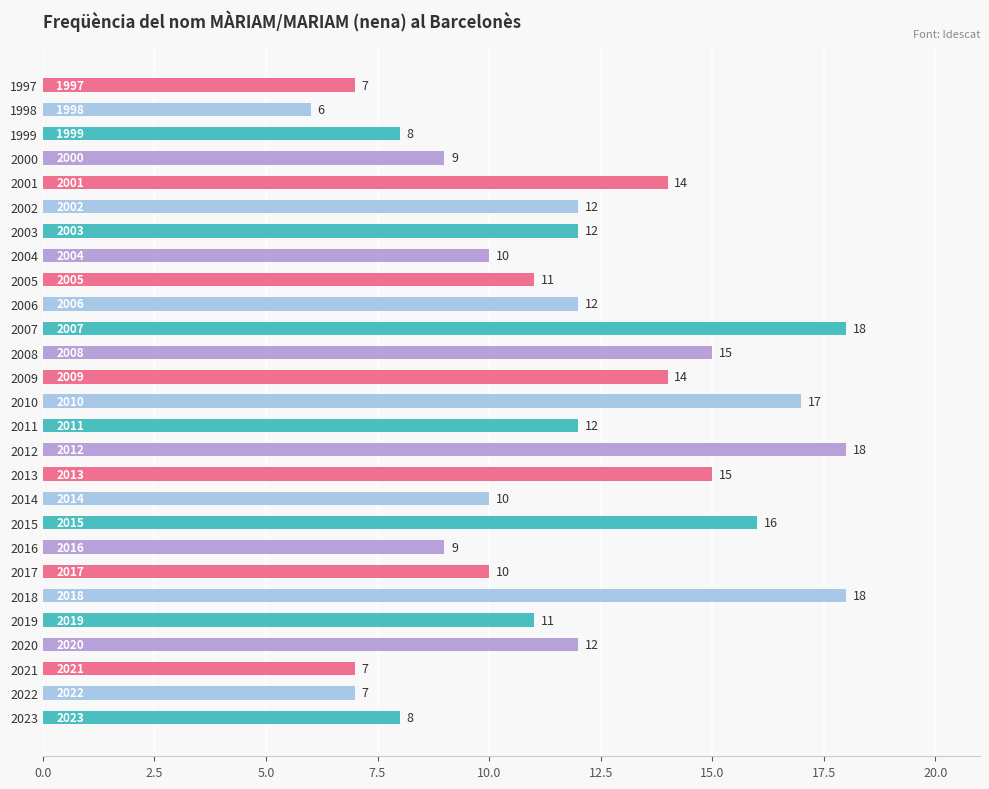

Count the number of data series in this chart.

1